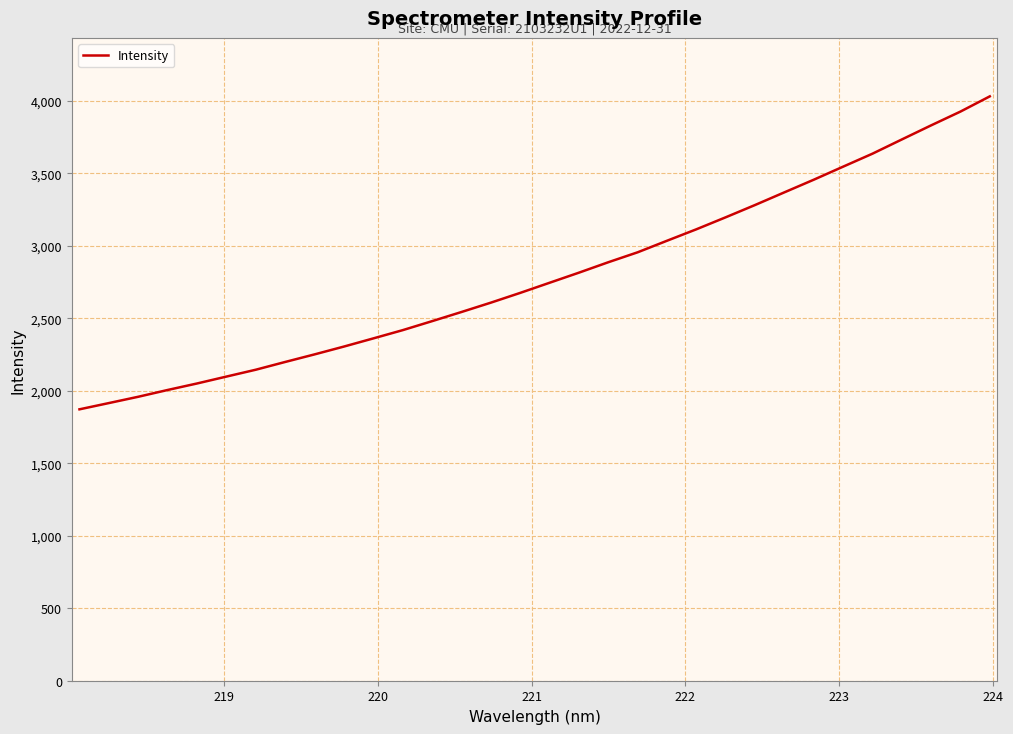

What is the difference between the second highest and second lowest values?

2011.1